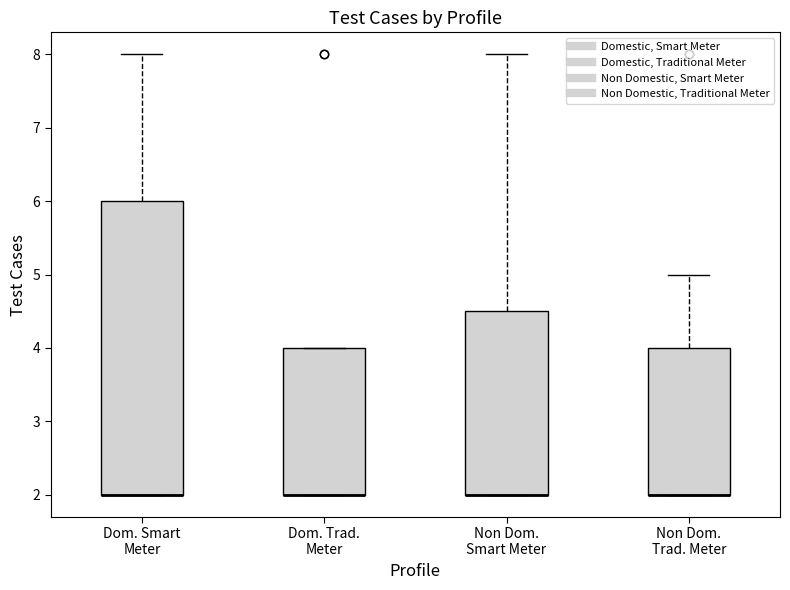

Reading left to right, read every box against the y-axis: the position of its median line, the range the box covers, and the ends of its whiskers. The values are not printed on the chart, so give them approximately, as read against the axis.

Dom. Smart Meter: median 2.0 (drawn on the box's lower edge), box 2.0 to 6.0, whiskers 2.0 to 8.0
Dom. Trad. Meter: median 2.0 (drawn on the box's lower edge), box 2.0 to 4.0, whiskers 2.0 to 4.0
Non Dom. Smart Meter: median 2.0 (drawn on the box's lower edge), box 2.0 to 4.5, whiskers 2.0 to 8.0
Non Dom. Trad. Meter: median 2.0 (drawn on the box's lower edge), box 2.0 to 4.0, whiskers 2.0 to 5.0